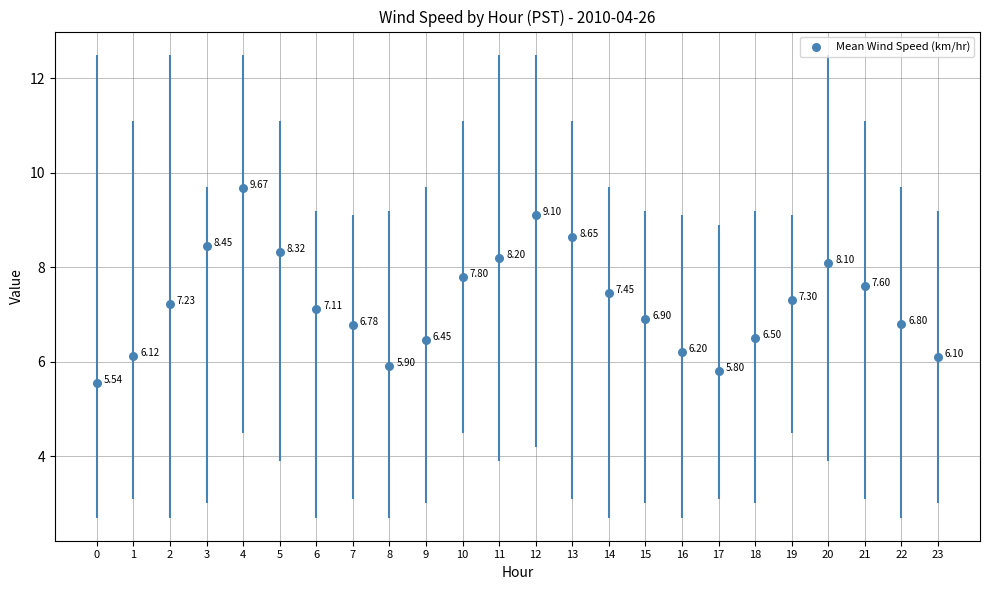

Between 14 and 17, which is larger?

14